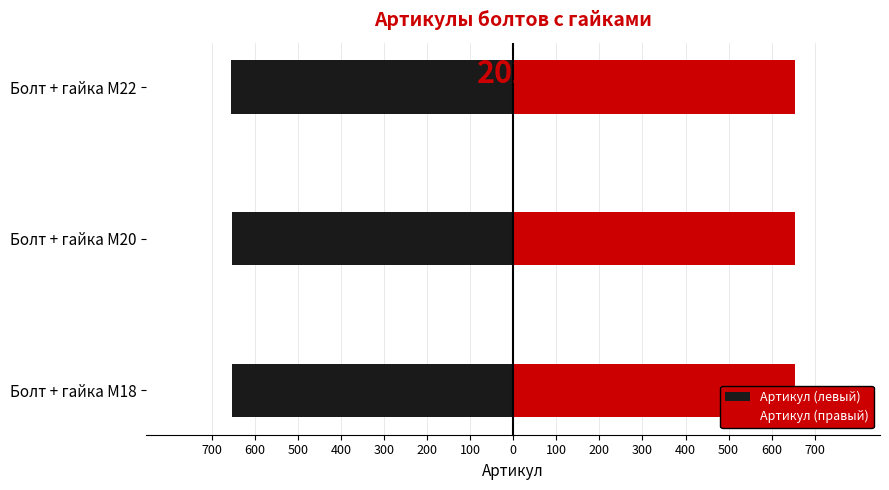

How many Артикул (правый) values are between 653 and 655?

3